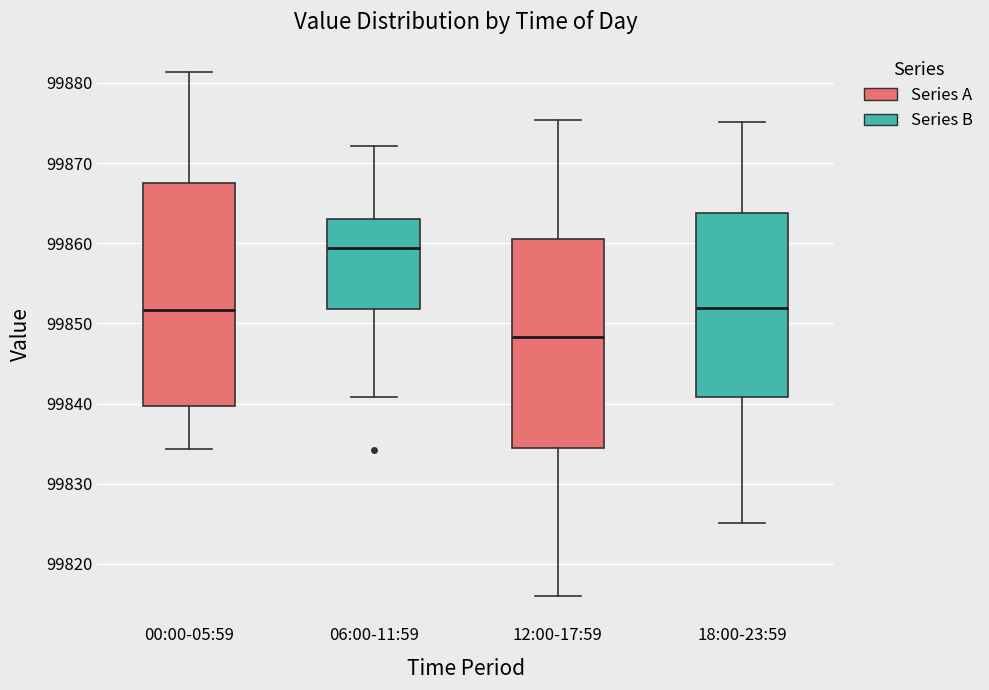

Where is the lower edge of the box for 00:00-05:59 on the y-axis? The values are not printed on the chart, so give them approximately, as read against the axis.

99840